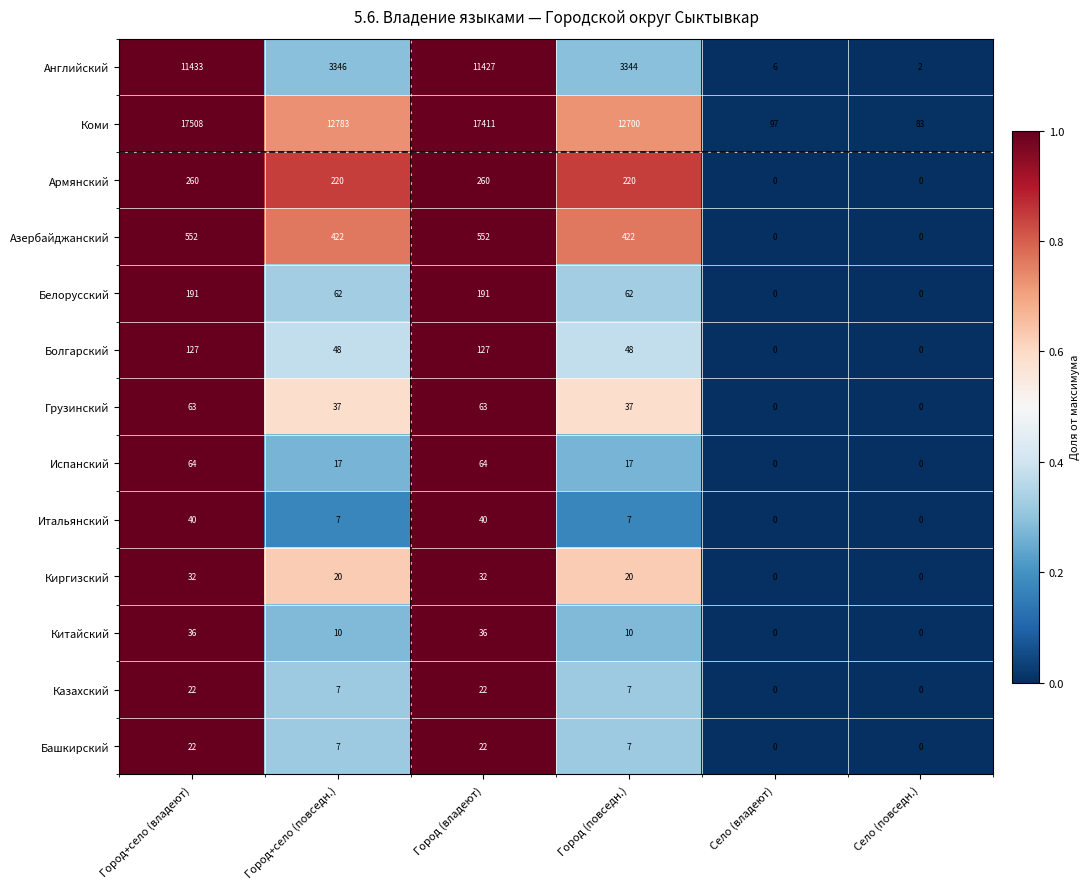

At how many categories does at least one series exceed 0?

6